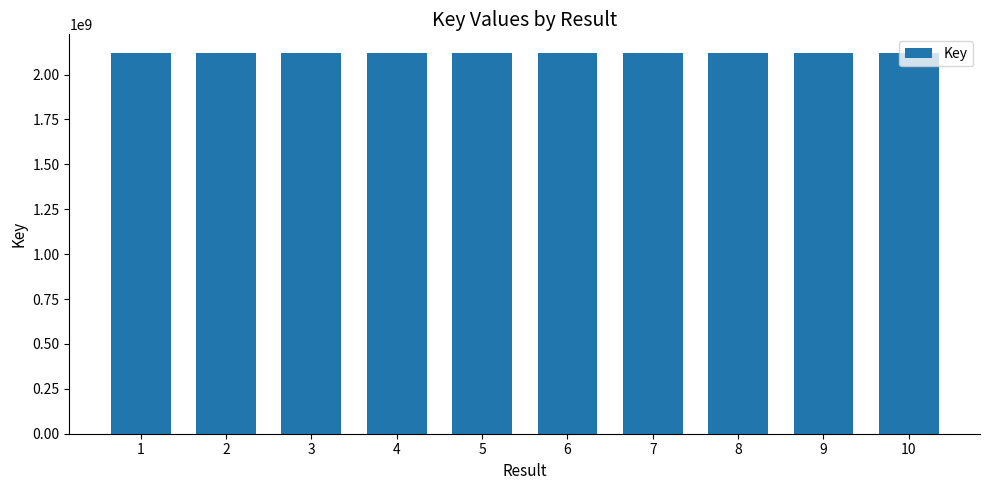

What is the smallest value displayed?

2117843924